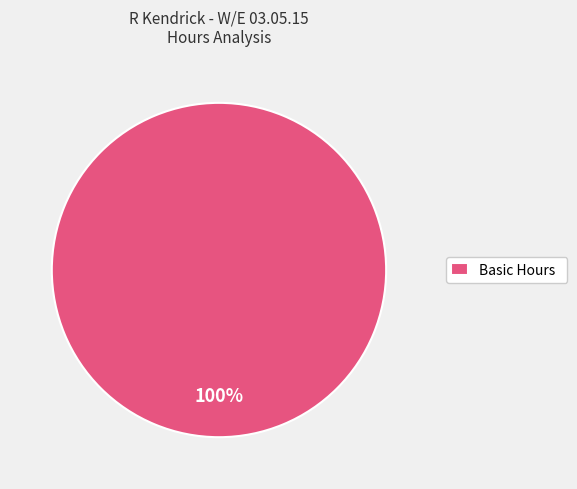

Rank the categories by value from highest to lowest.

Basic Hours